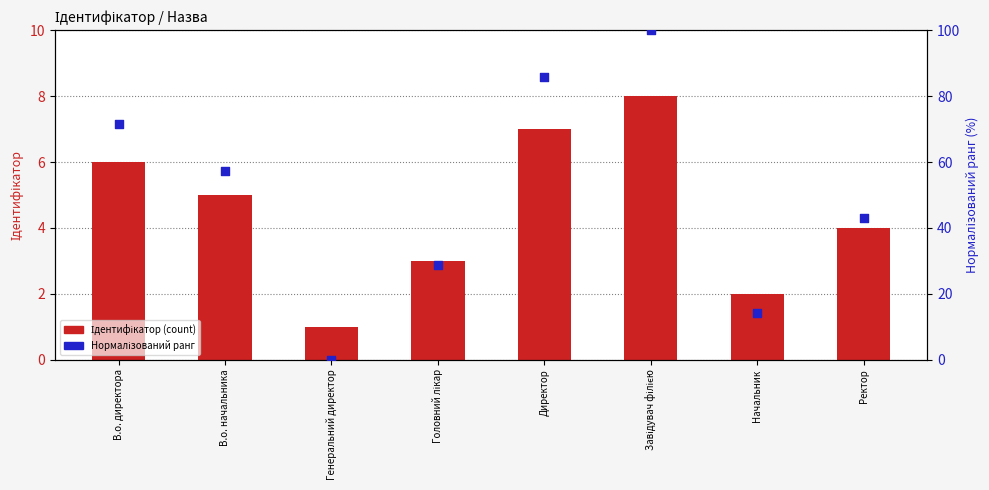

Which series reaches the minimum Y coordinate?

Нормалізований ранг